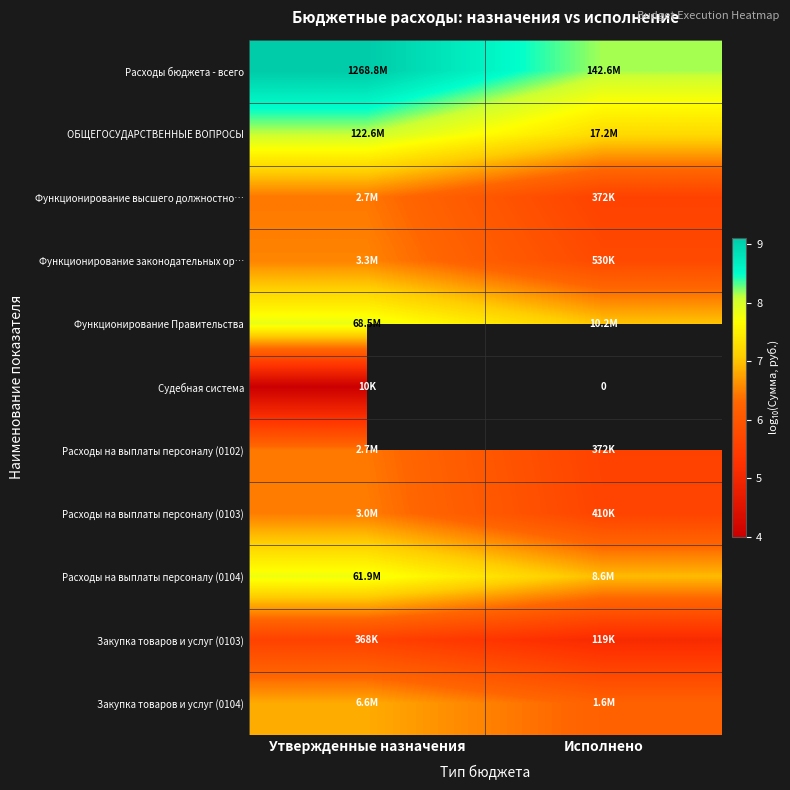

Count the number of categories in the chart.

2